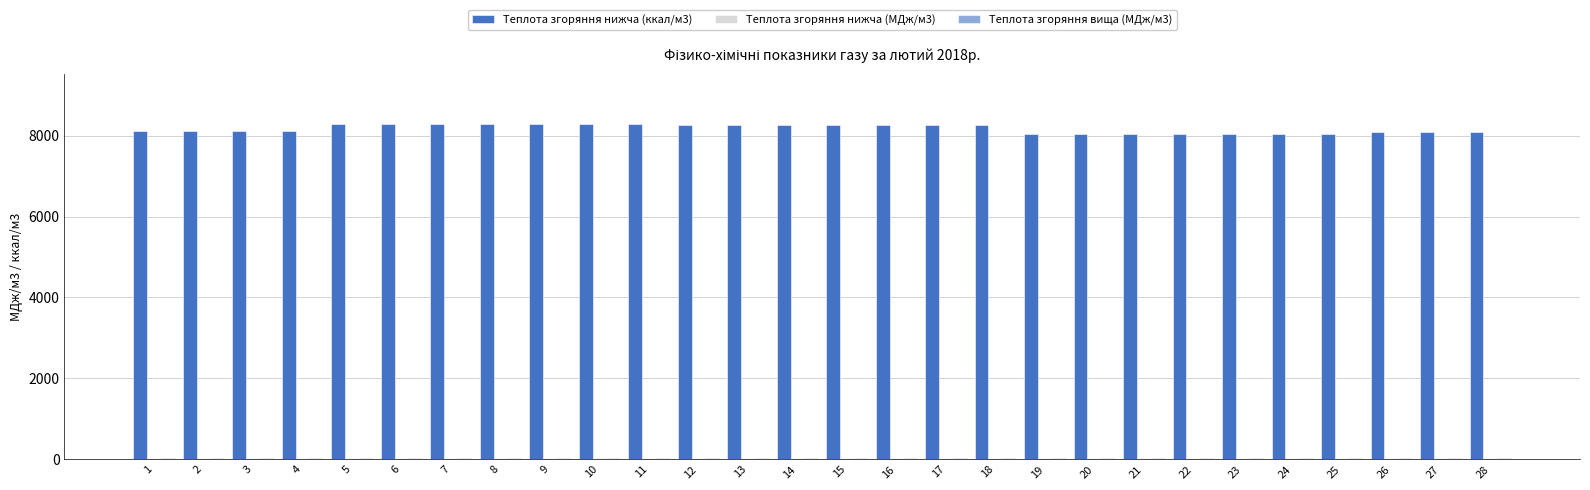

What is the greatest value displayed?

8290.3